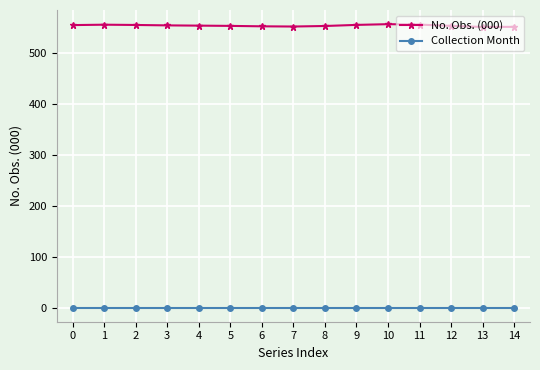

What is the difference between the No. Obs. (000) values at 4 and 10?

2.9